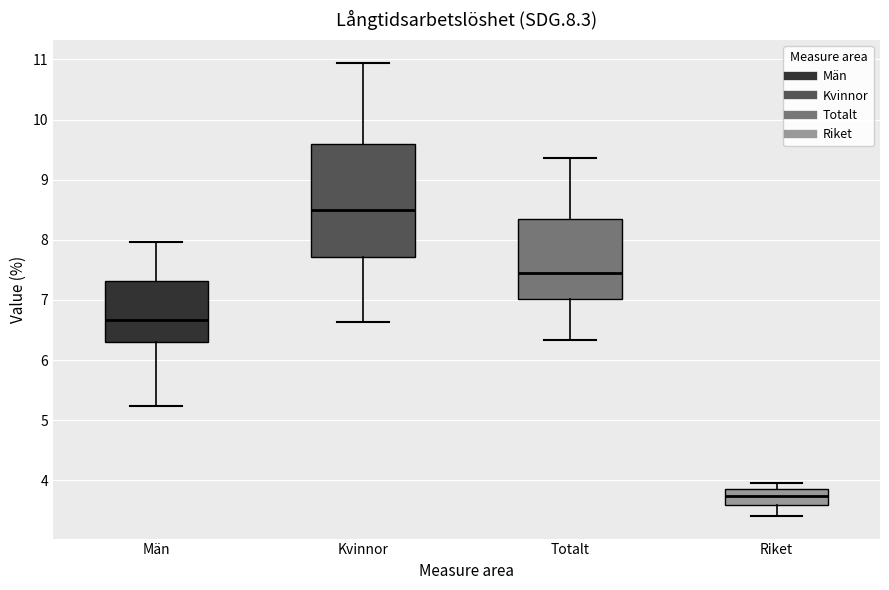

Which box's median line is the lowest?

Riket